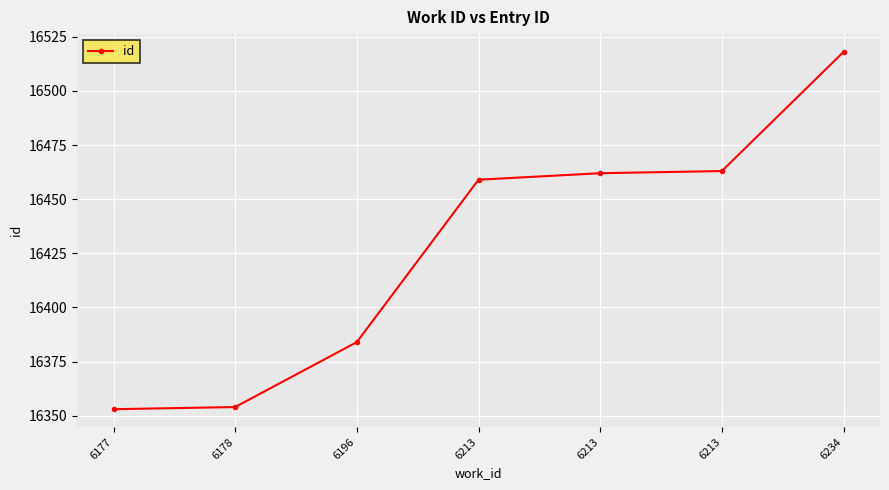

What is the change in value from 6178 to 6213?

+105